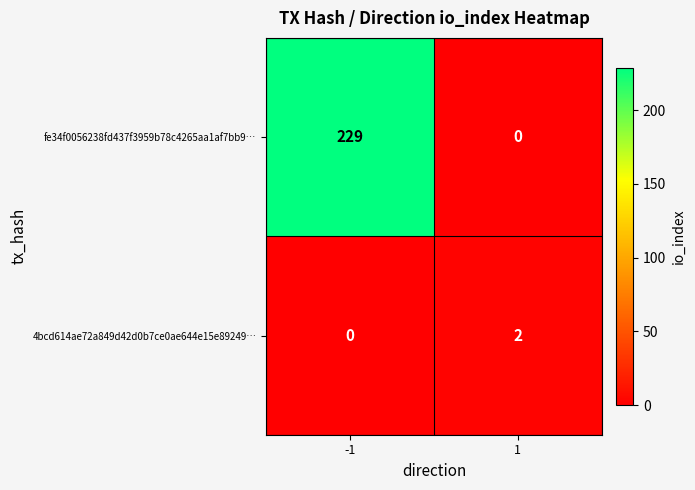

What is the sum of the fe34f0056238fd437f3959b78c4265aa1af7bb9… values at 1 and -1?

229